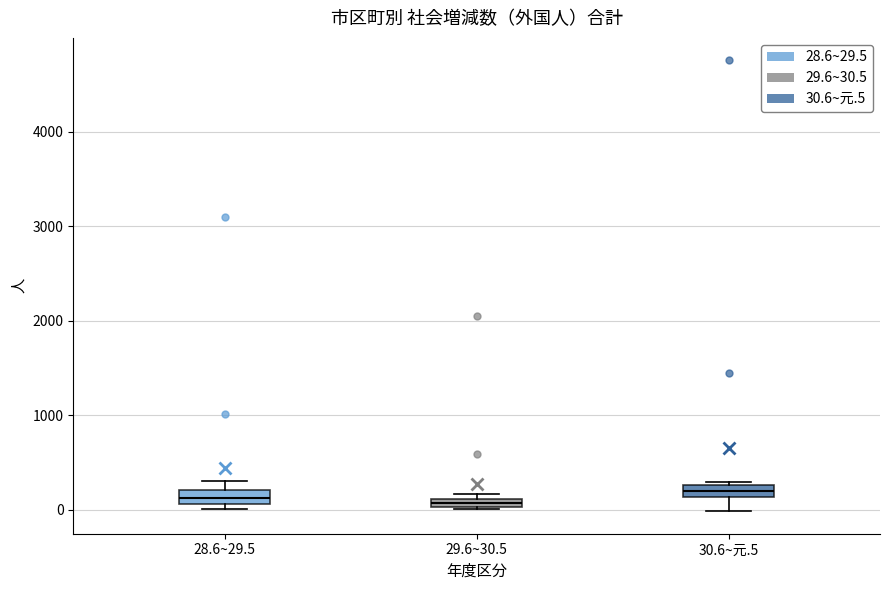

Where is the lower edge of the box for 29.6~30.5 on the y-axis? The values are not printed on the chart, so give them approximately, as read against the axis.

0